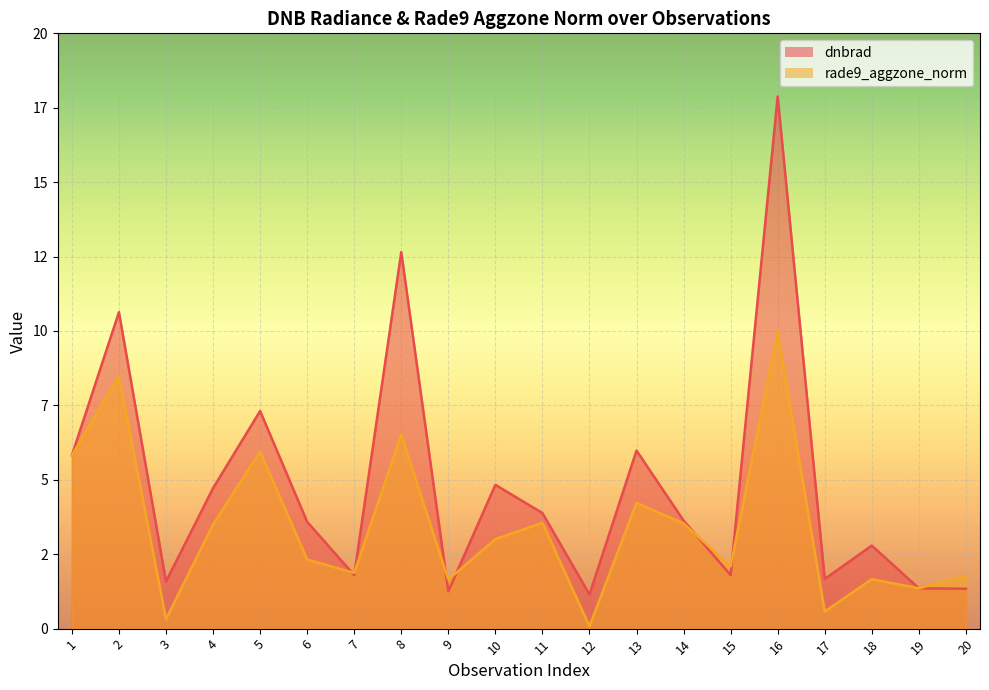

Rank the series by their maximum value, from lowest to highest.

rade9_aggzone_norm_line, dnbrad_line